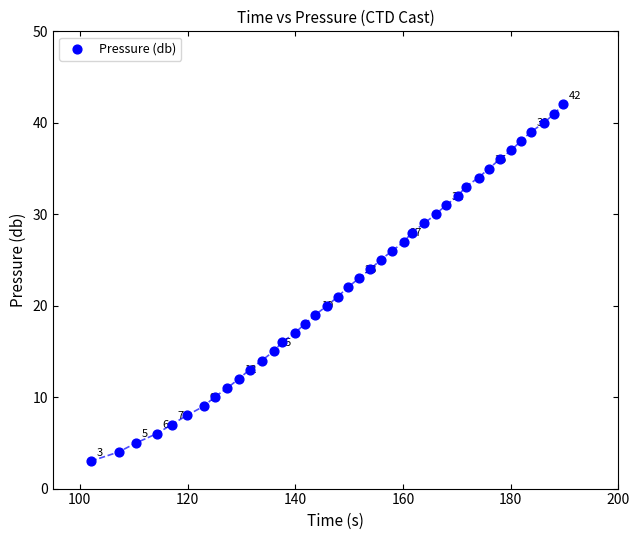

What is the range of Y values (max minus min)?

39